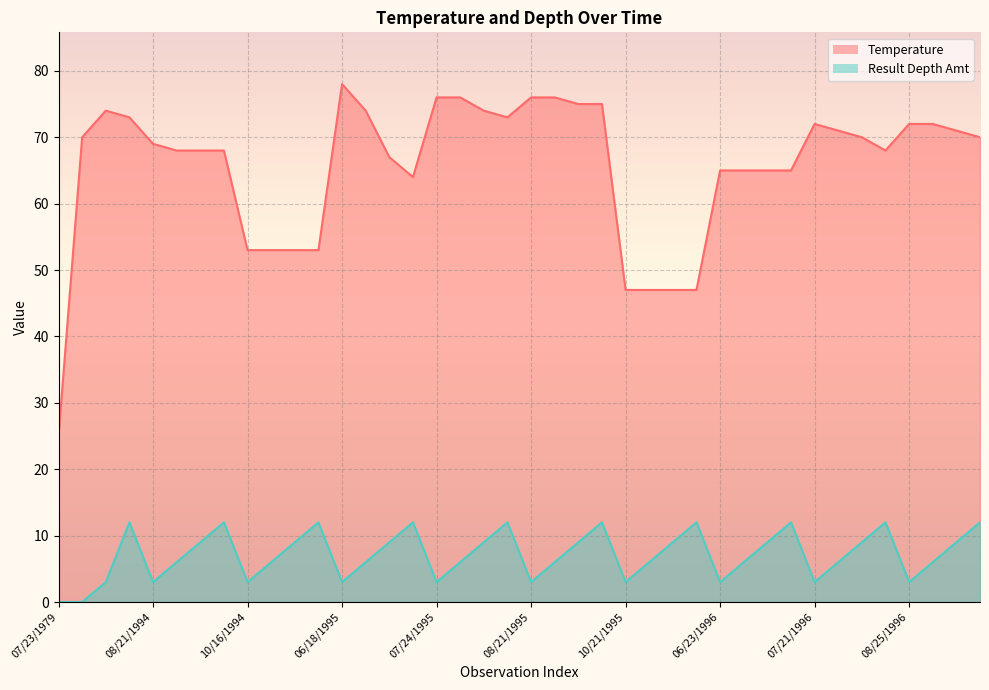

The value of Temperature at 06/18/1995 is 129. True or false?

False